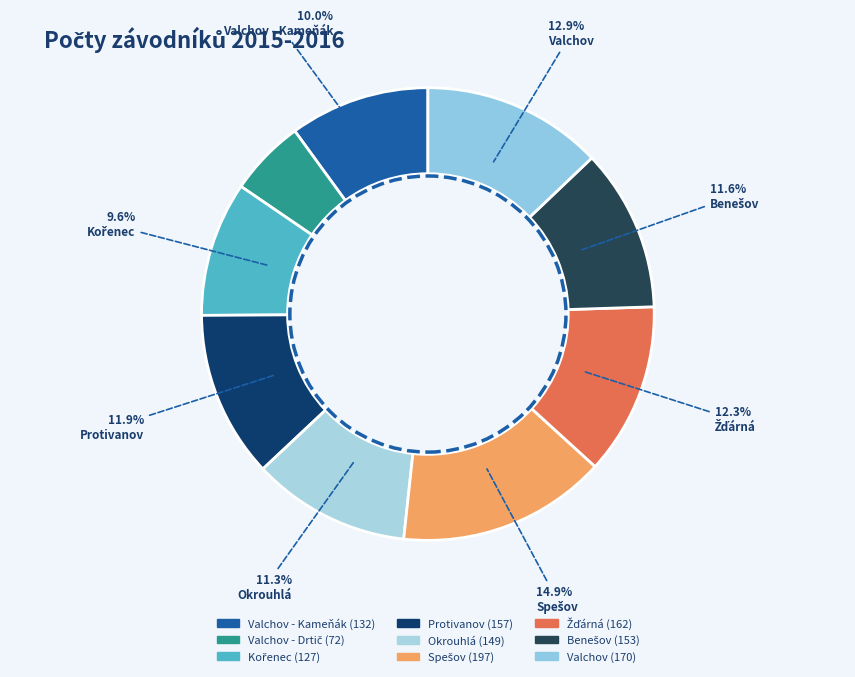

How many segments does this pie chart have?

9